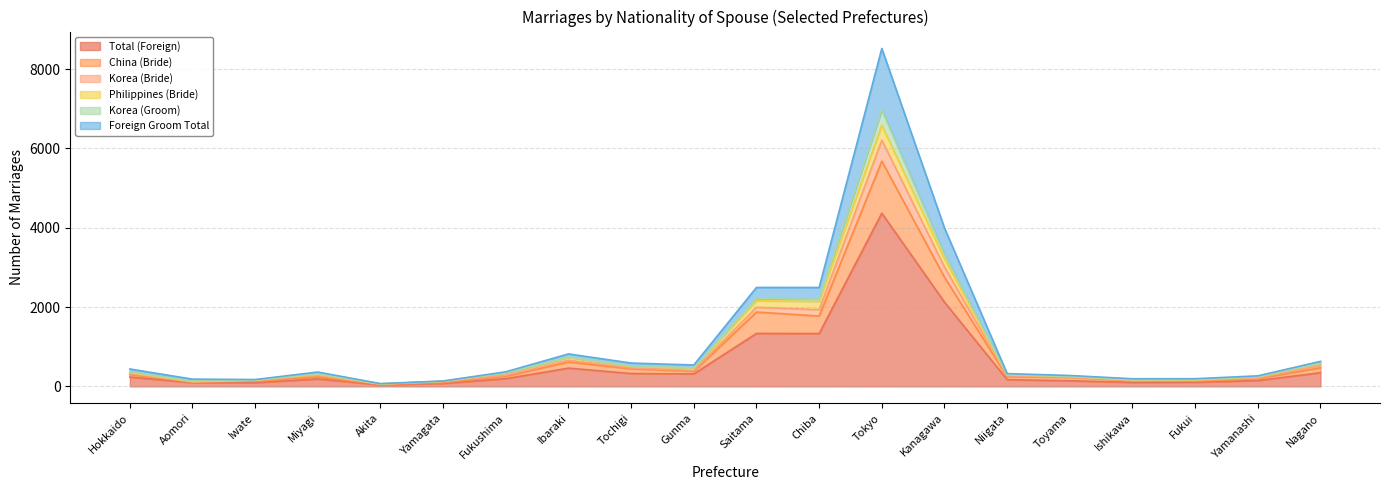

True or false: Total (Foreign) and Korea (Bride) cross at least once.

False